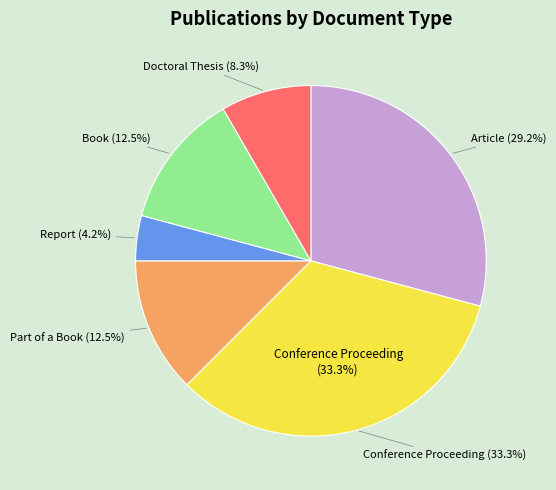

What percentage do Article and Conference Proceeding together represent?

62.5%